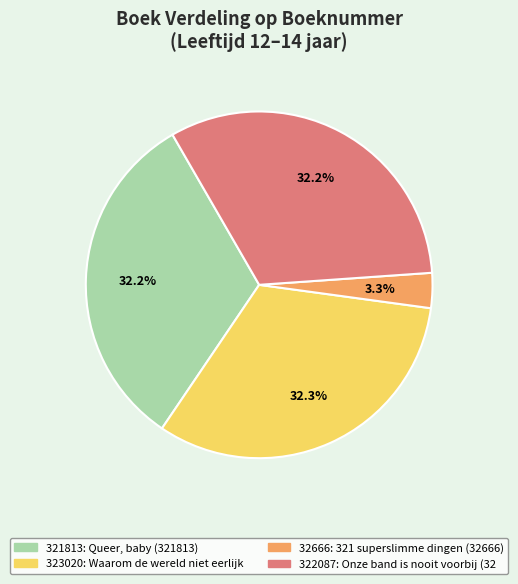

Count the number of slices in the pie.

4